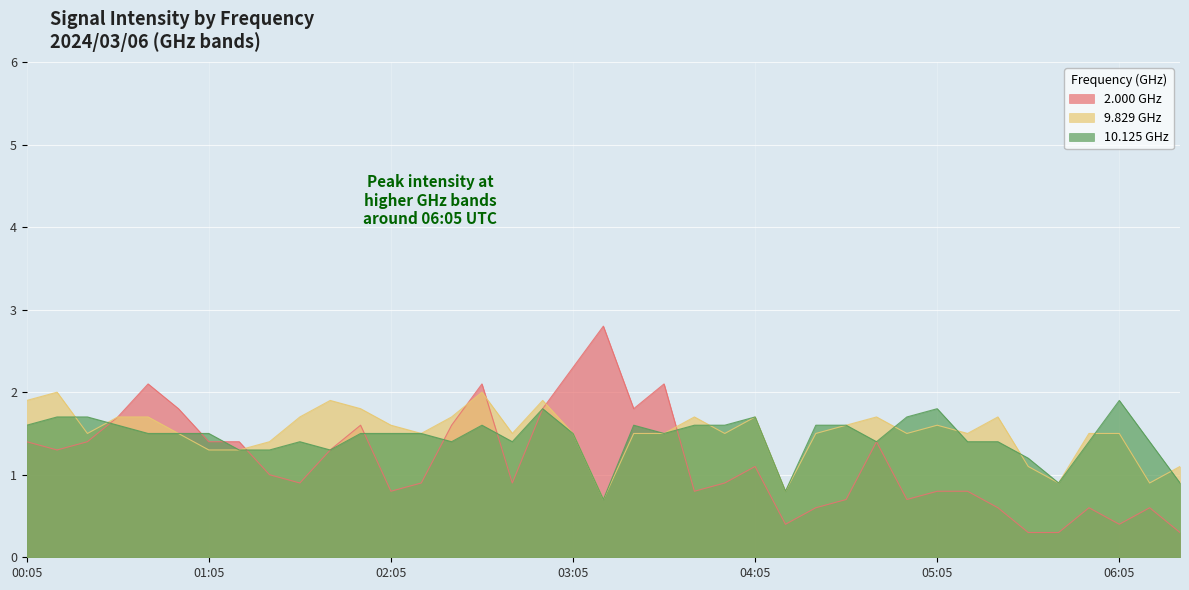

True or false: 2.000 GHz and 10.125 GHz cross at least once.

True